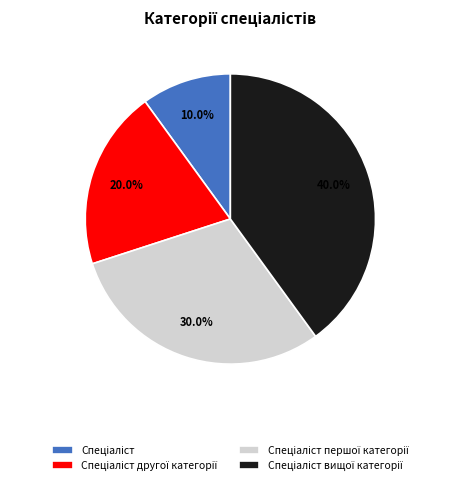

Is there a majority slice in this chart?

No